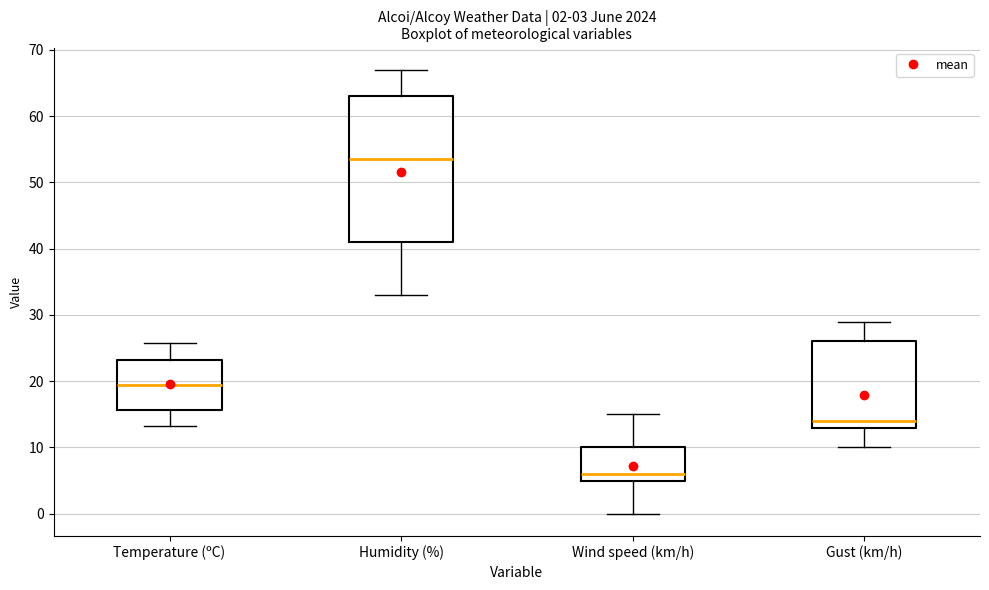

Comparing the boxes themselves (not the whiskers), which one is the tallest?

Humidity (%)